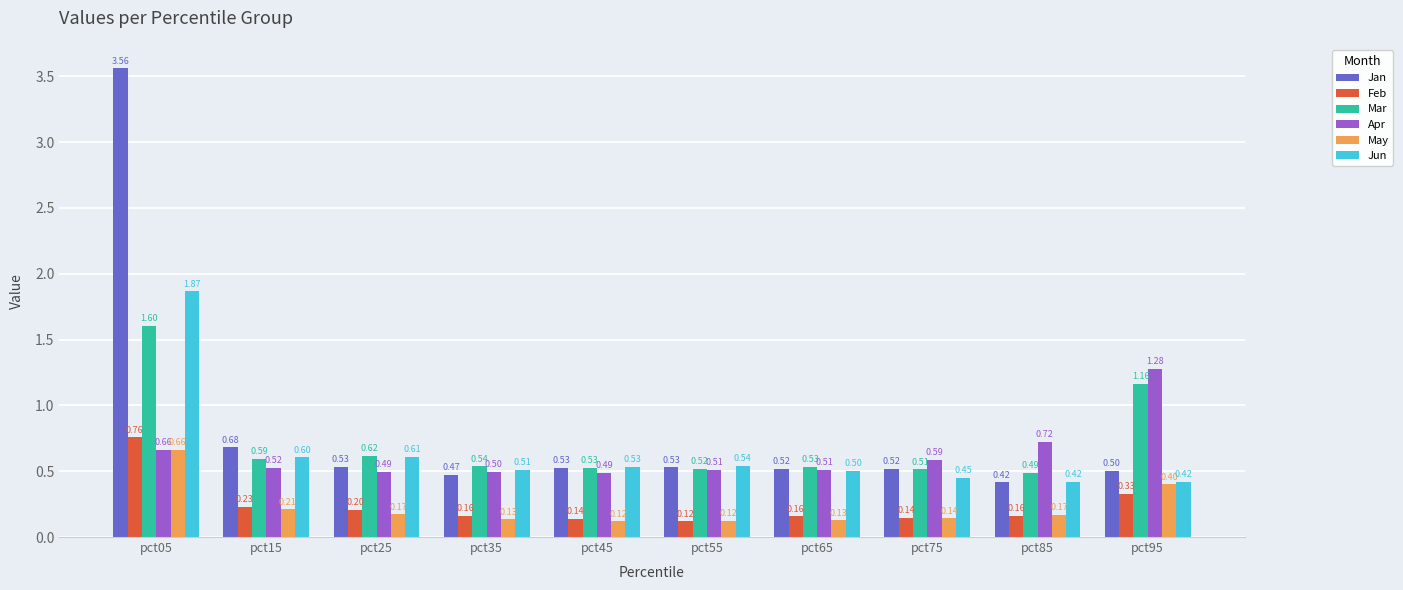

Which series has the largest total across all categories?

Jan